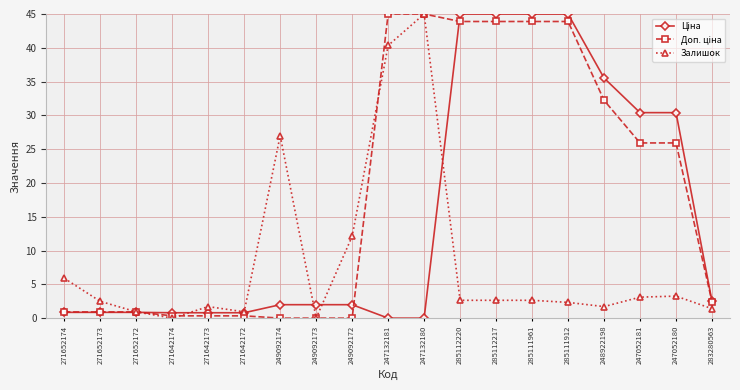

Between 271652174 and 271642173, which series saw the biggest shift?

Залишок